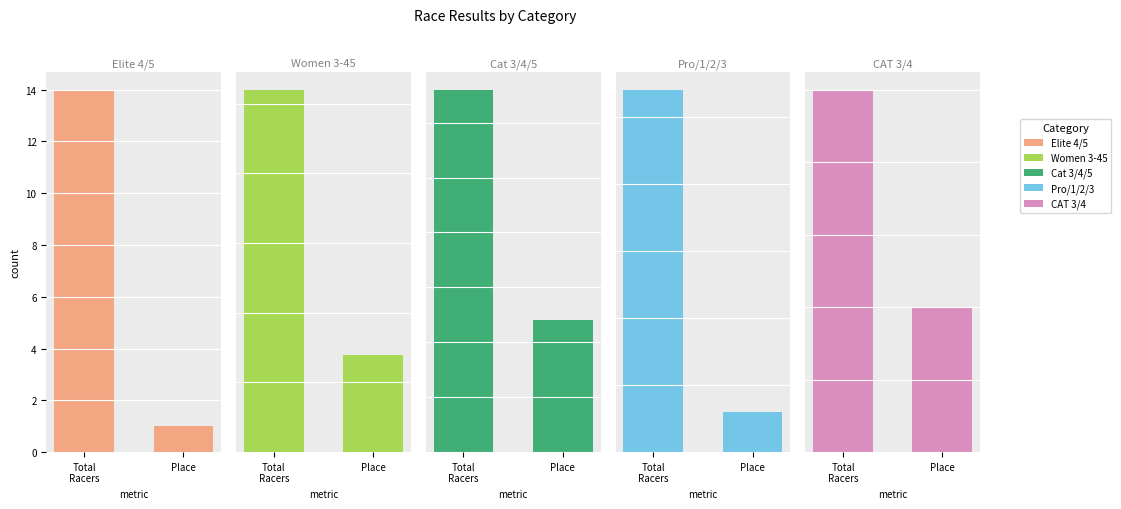

What is the label of the 1st bar from the left?

Total
Racers